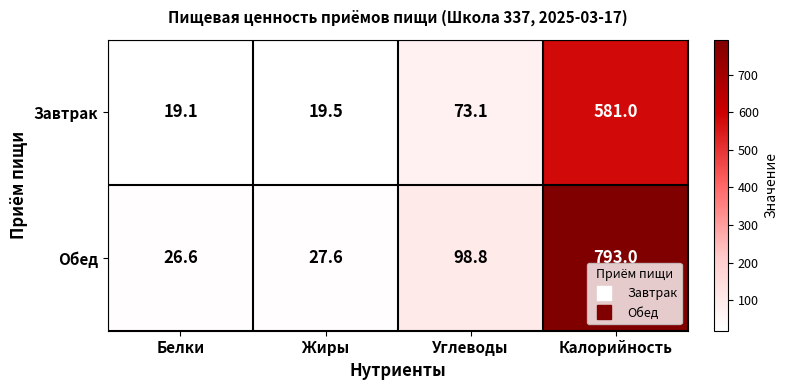

Reading right to left, extract all data points from this chart.

Завтрак: 581.0	73.1	19.5	19.1
Обед: 793.0	98.8	27.6	26.6